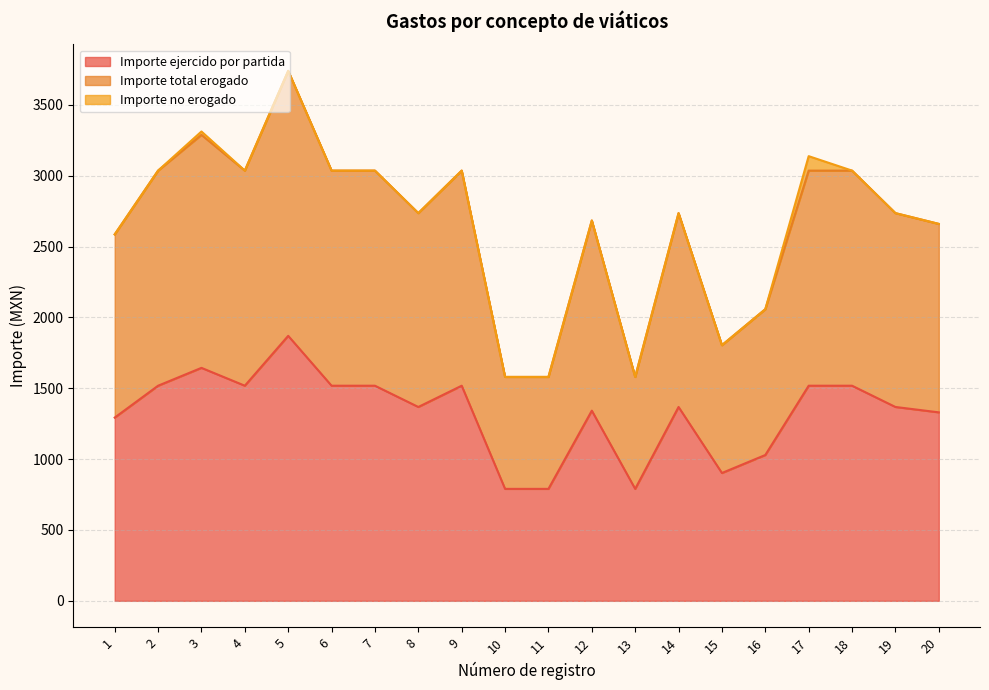

The value of Importe total erogado at 12 is 2684. True or false?

True